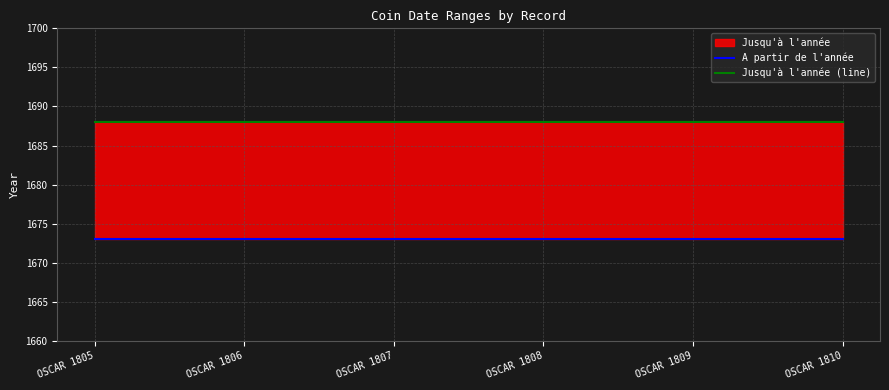

Reading left to right, list all the values displayed in this chart.

A partir de l'année: 1673	1673	1673	1673	1673	1673
Jusqu'à l'année (line): 1688	1688	1688	1688	1688	1688